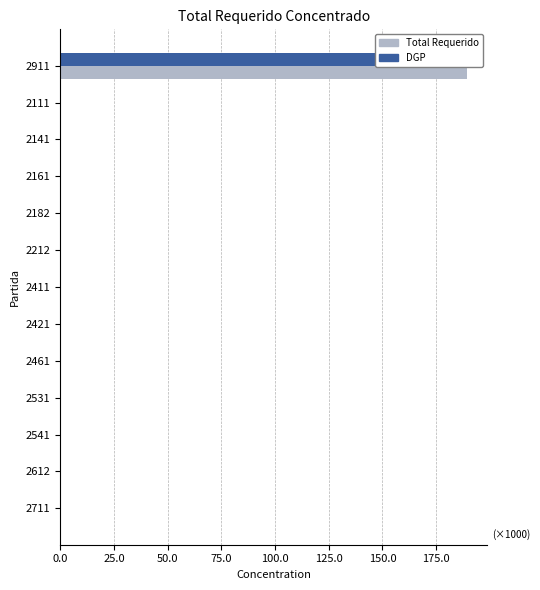

The value of Total Requerido at 2711 is 0.0. True or false?

True